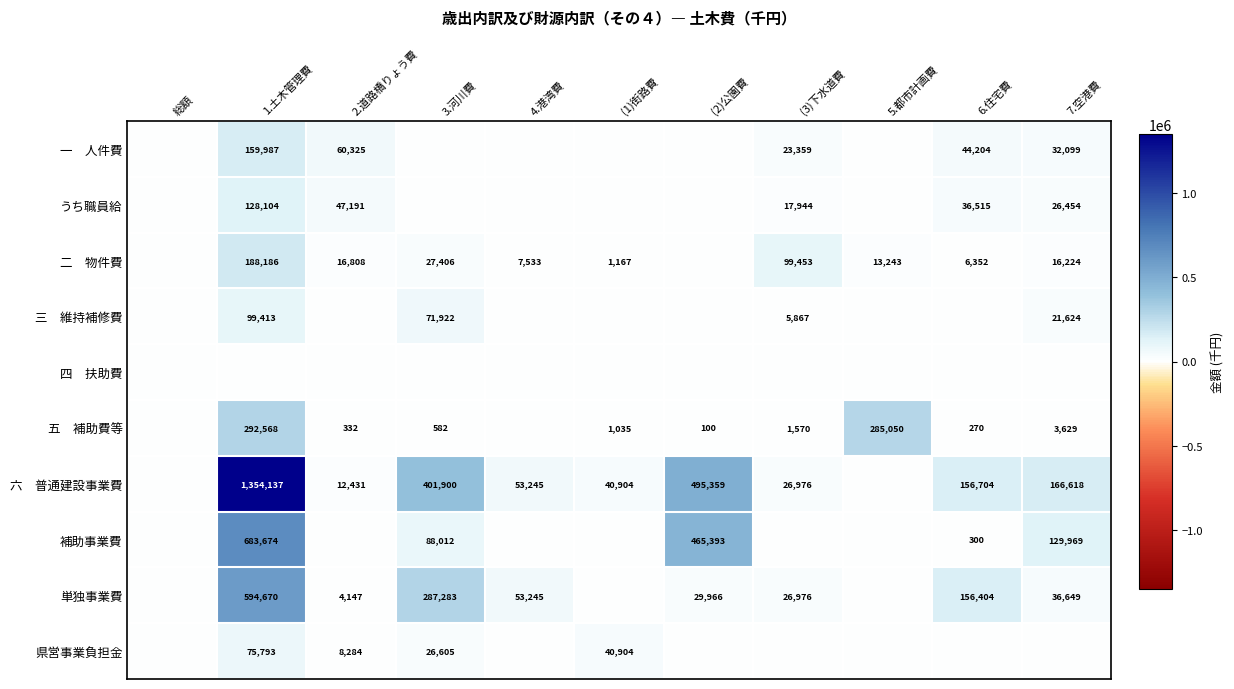

The value of うち職員給 at 6.住宅費 is 47506. True or false?

False